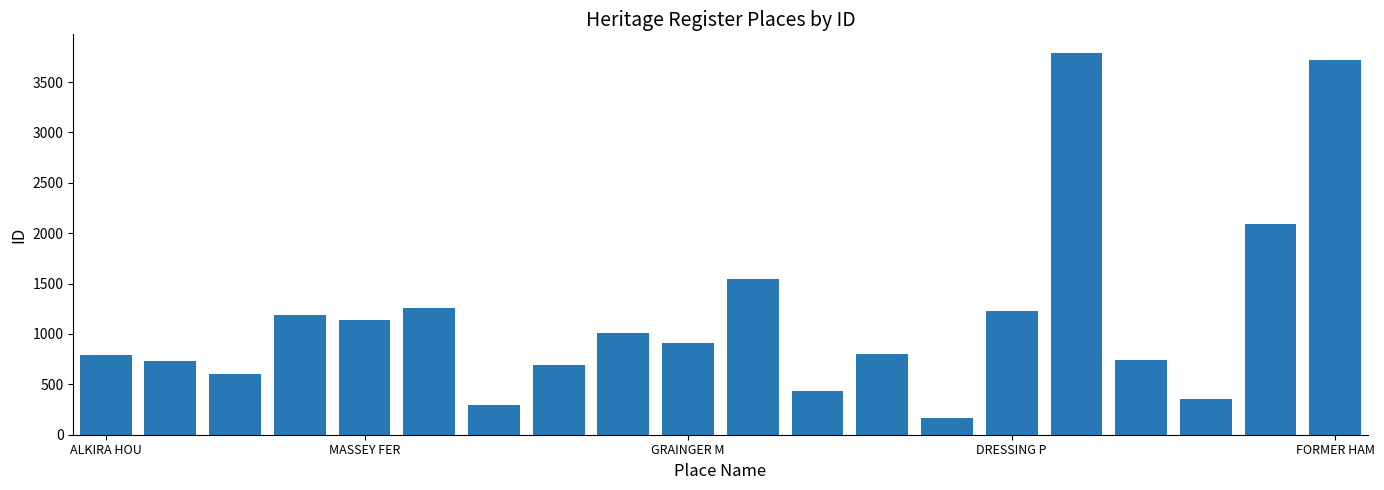

What is the minimum value shown in the chart?

168